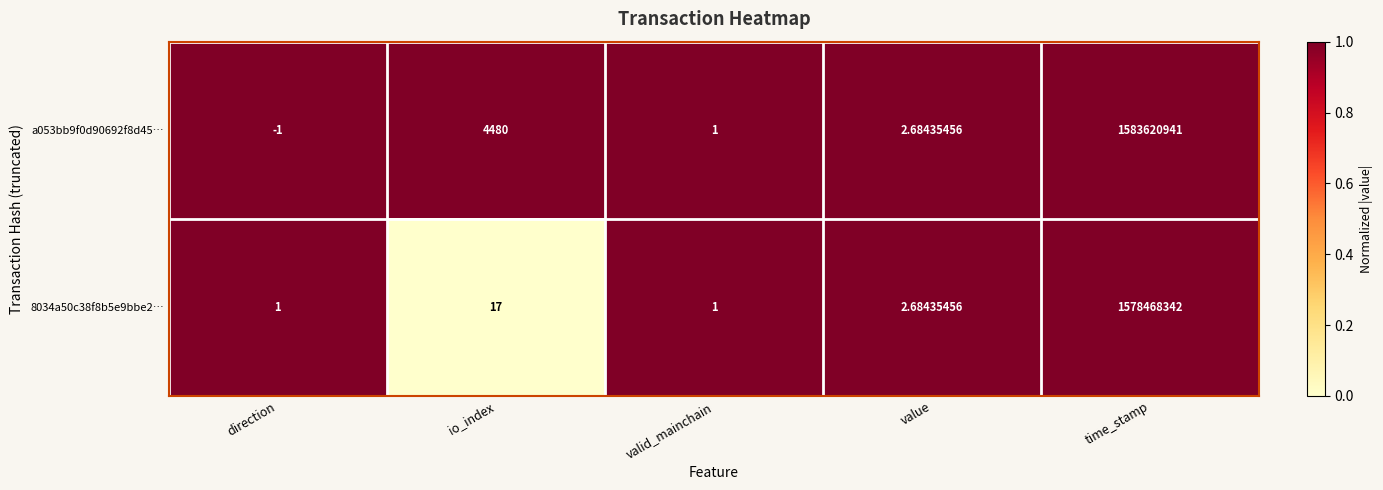

Which series has the largest total across all categories?

a053bb9f0d90692f8d45…